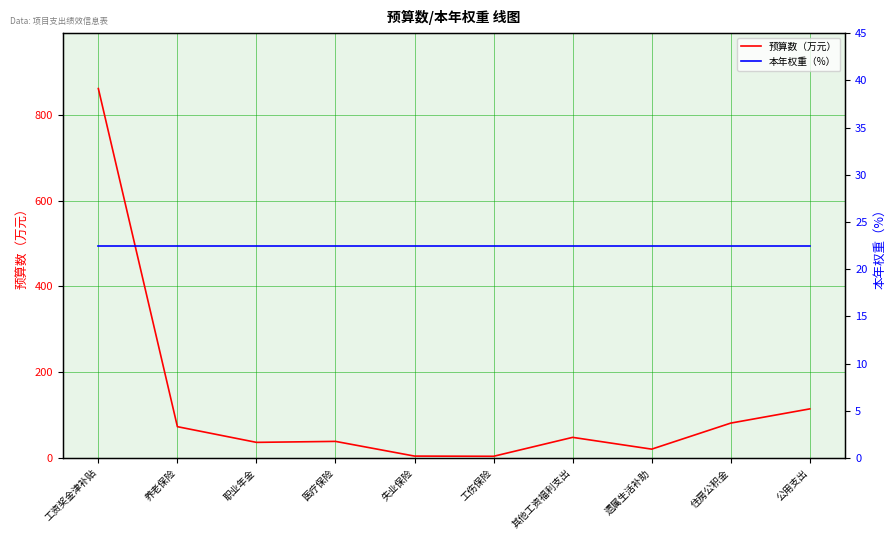

Reading left to right, extract all data points from this chart.

预算数（万元）: 860.9	73.1	36.5	38.8	4.6	4.1	48.2	20.8	81.4	114.5
本年权重（%）: 22.5	22.5	22.5	22.5	22.5	22.5	22.5	22.5	22.5	22.5